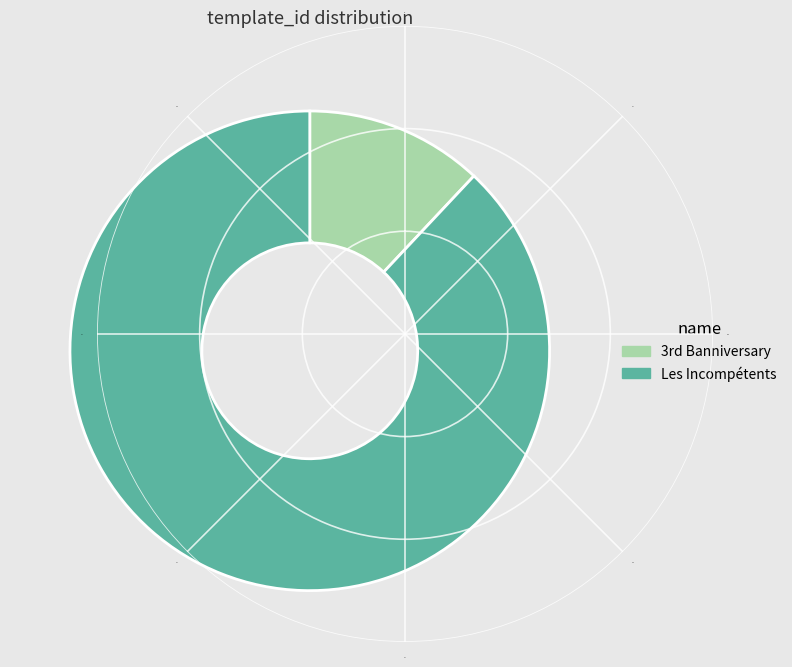

What is the smallest slice in the pie chart?

3rd Banniversary